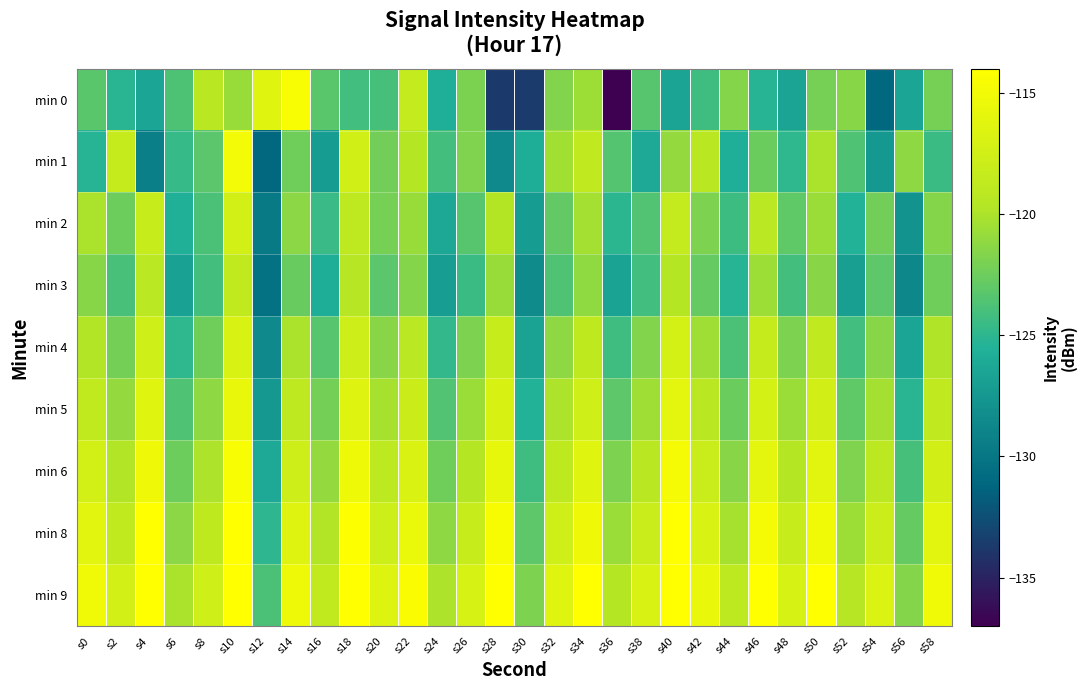

What is the greatest value displayed?

-112.1